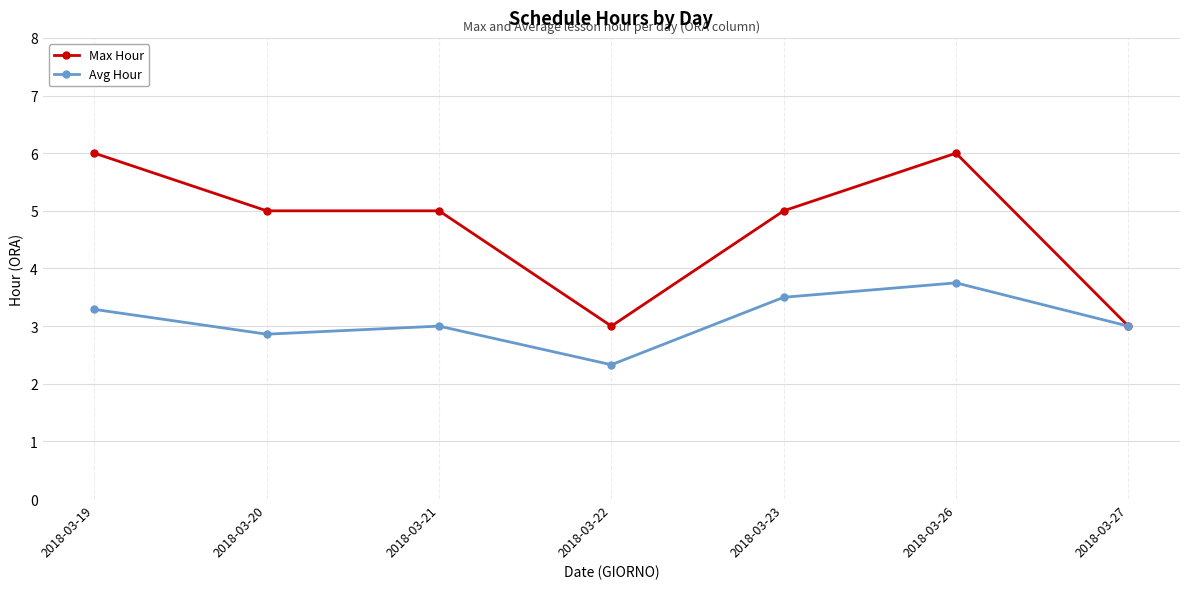

What is the value of the Avg Hour point at the 5th from the left?

3.5